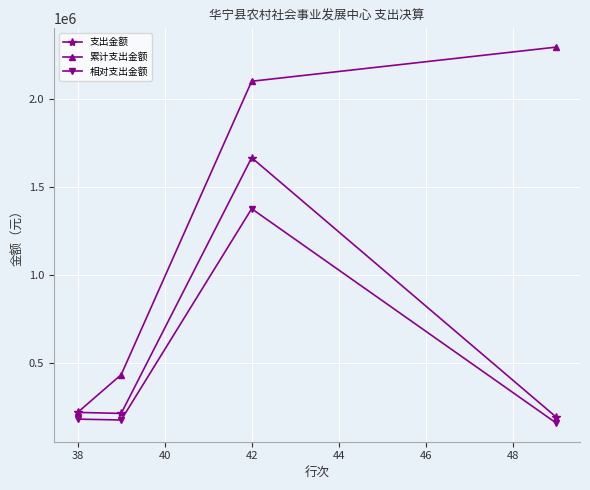

True or false: 累计支出金额 and 相对支出金额 cross at least once.

False